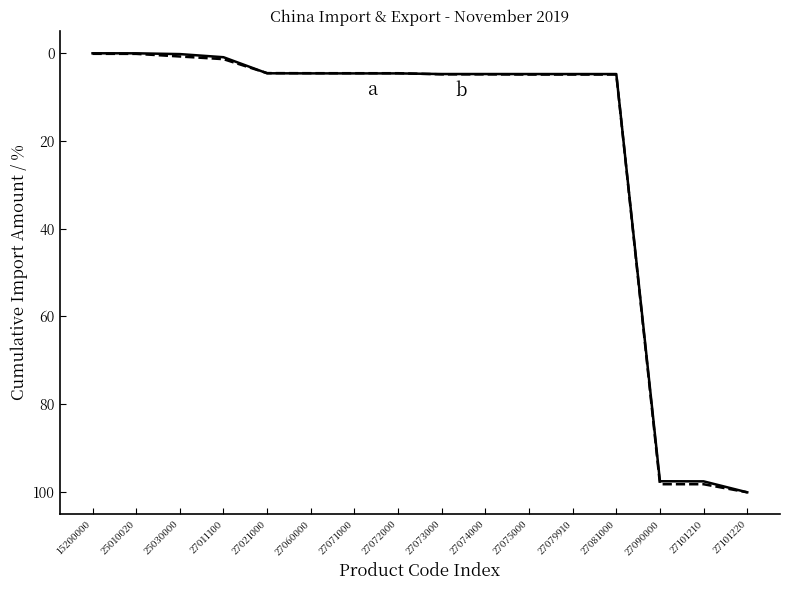

What is the spread (max minus min) of values at 27101210?

0.7